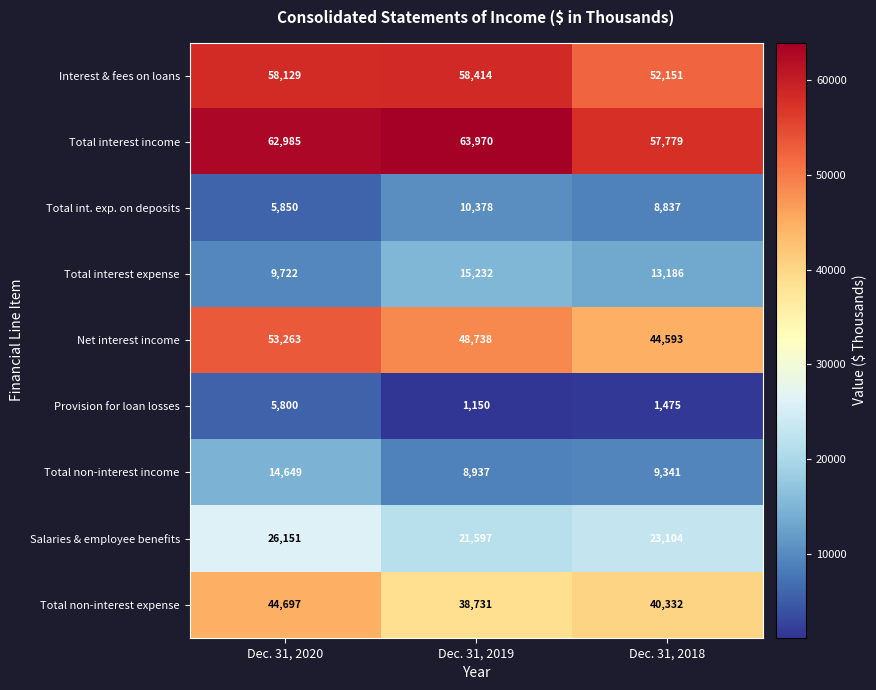

What is the greatest value displayed?

63970